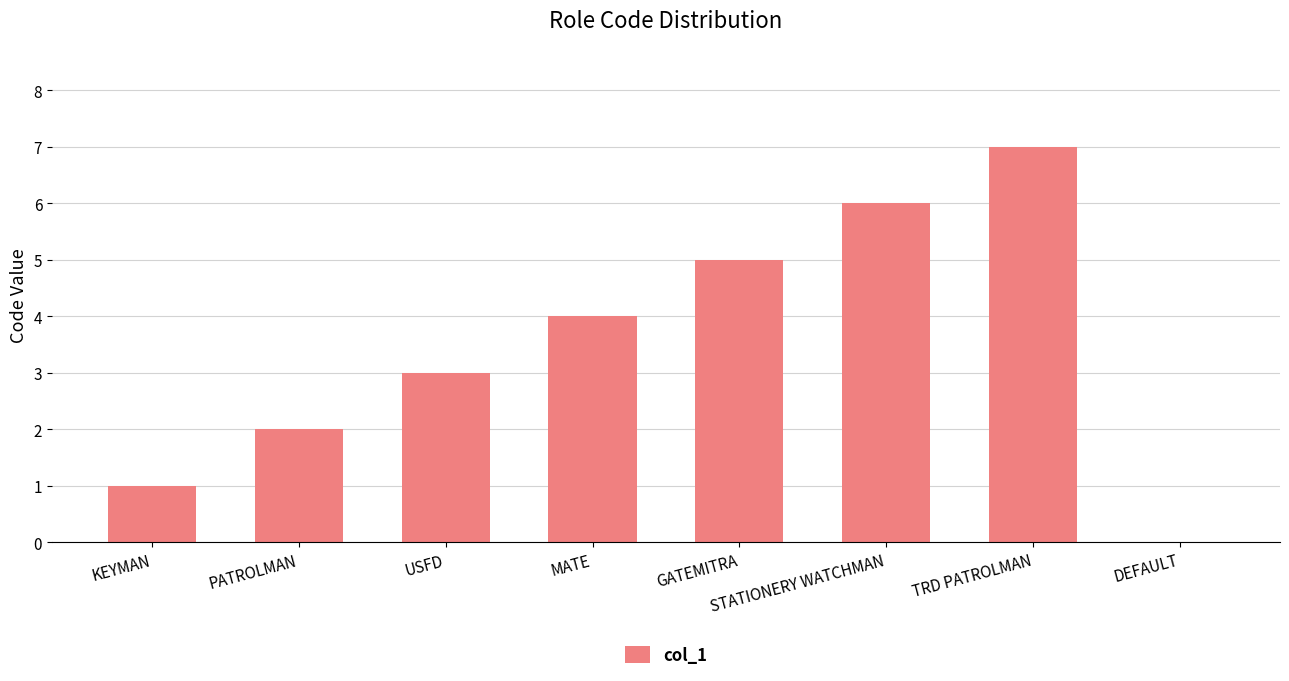

What is the sum of all values?

28